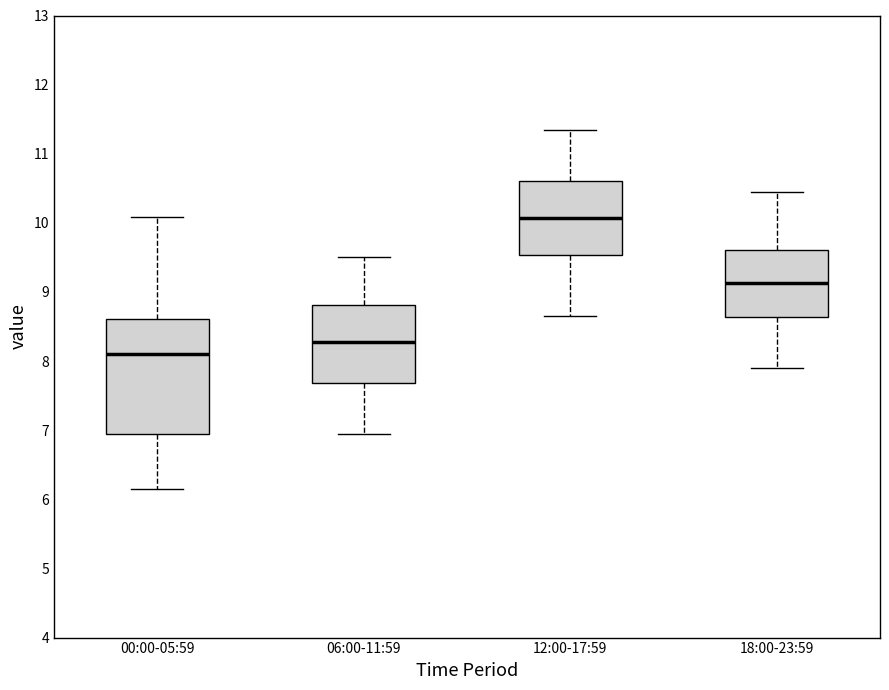

Where does the upper whisker of the box for 12:00-17:59 end on the y-axis? The values are not printed on the chart, so give them approximately, as read against the axis.

11.4